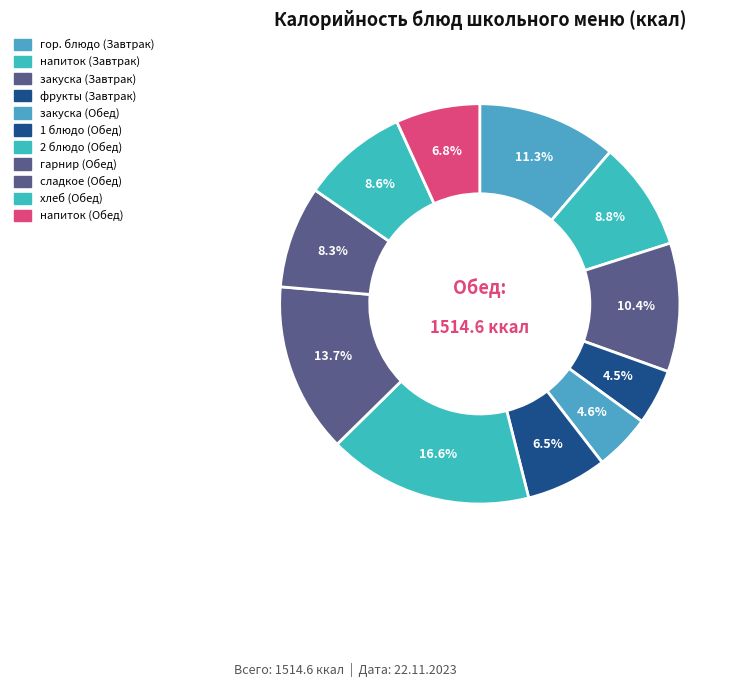

Count the number of slices in the pie.

11